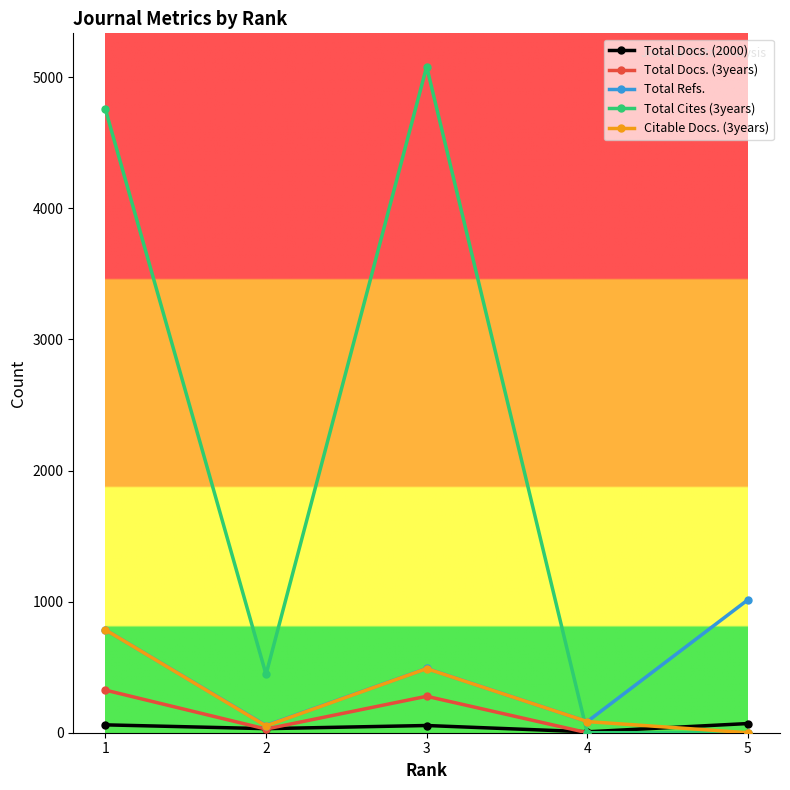

What is the average value of the Total Refs. series?

486